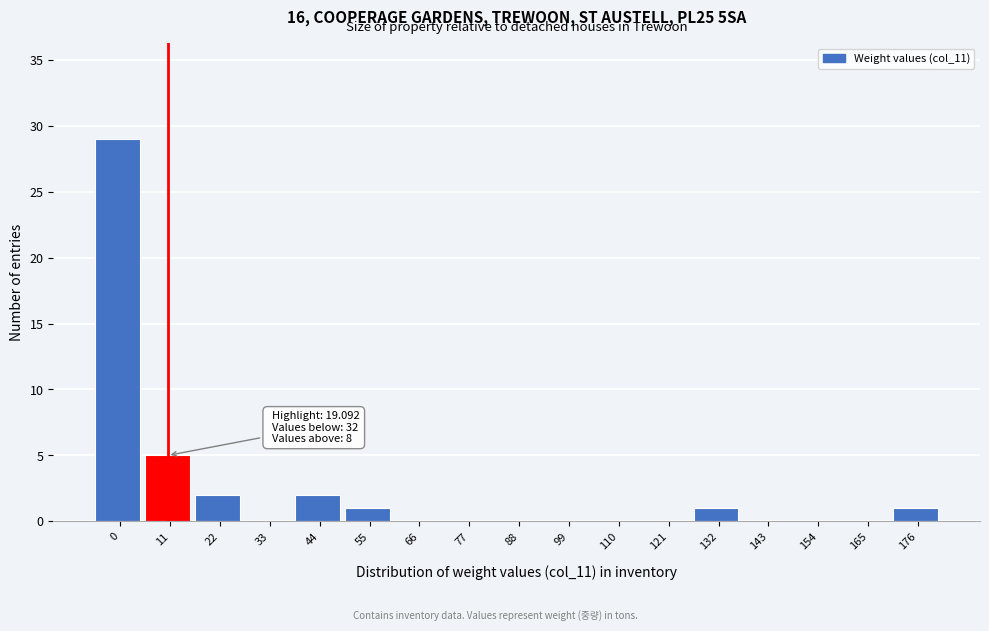

Reading right to left, transcribe all the data shown in this chart.

176=1	165=0	154=0	143=0	132=1	121=0	110=0	99=0	88=0	77=0	66=0	55=1	44=2	33=0	22=2	11=5	0=29